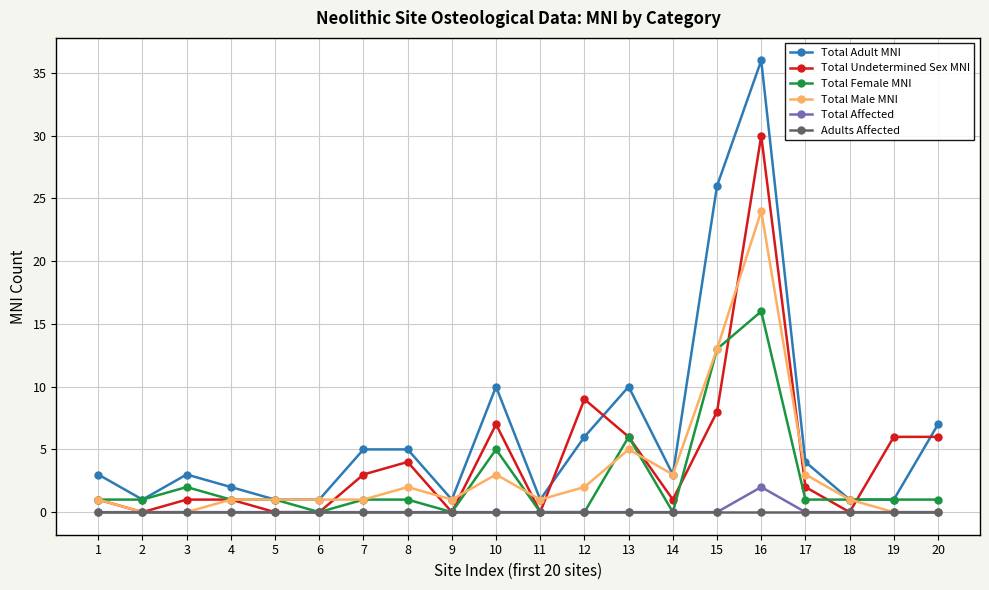

Is the value of Total Female MNI at 14 greater than the value of Total Male MNI at 18?

No